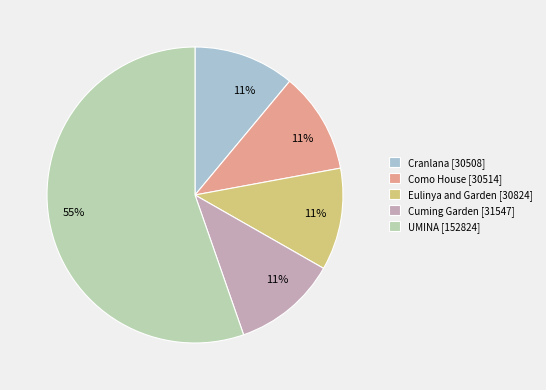

Is there a majority slice in this chart?

Yes